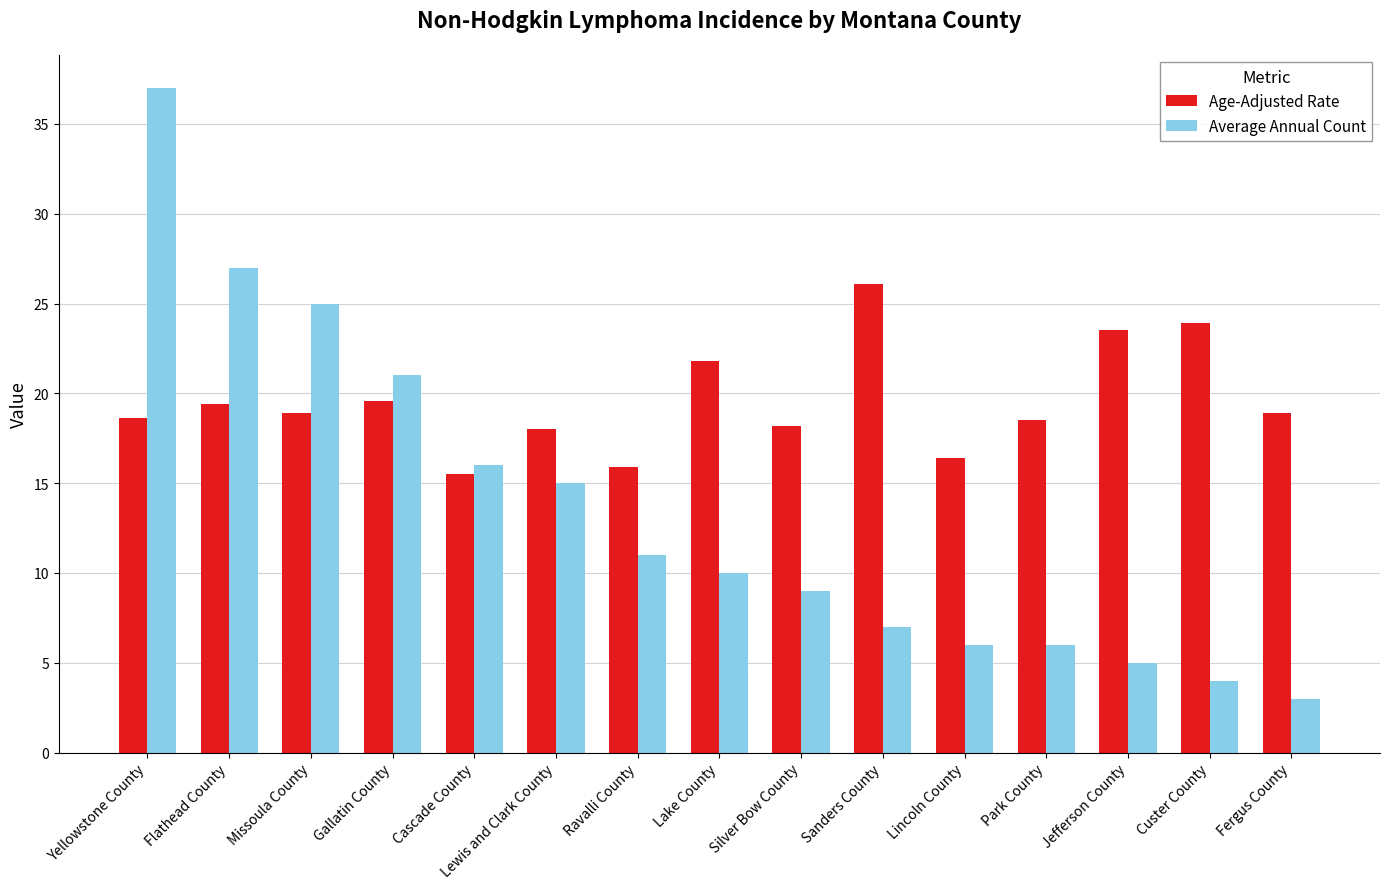

At how many categories does at least one series exceed 9?

15